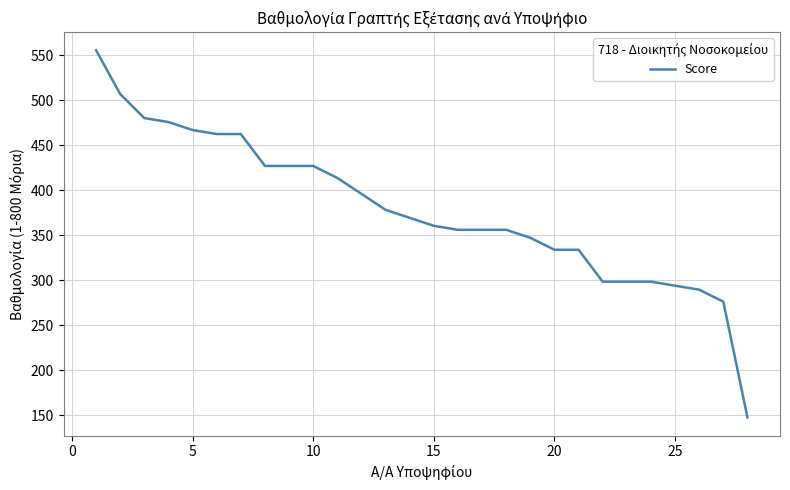

What is the smallest value displayed?

147.5